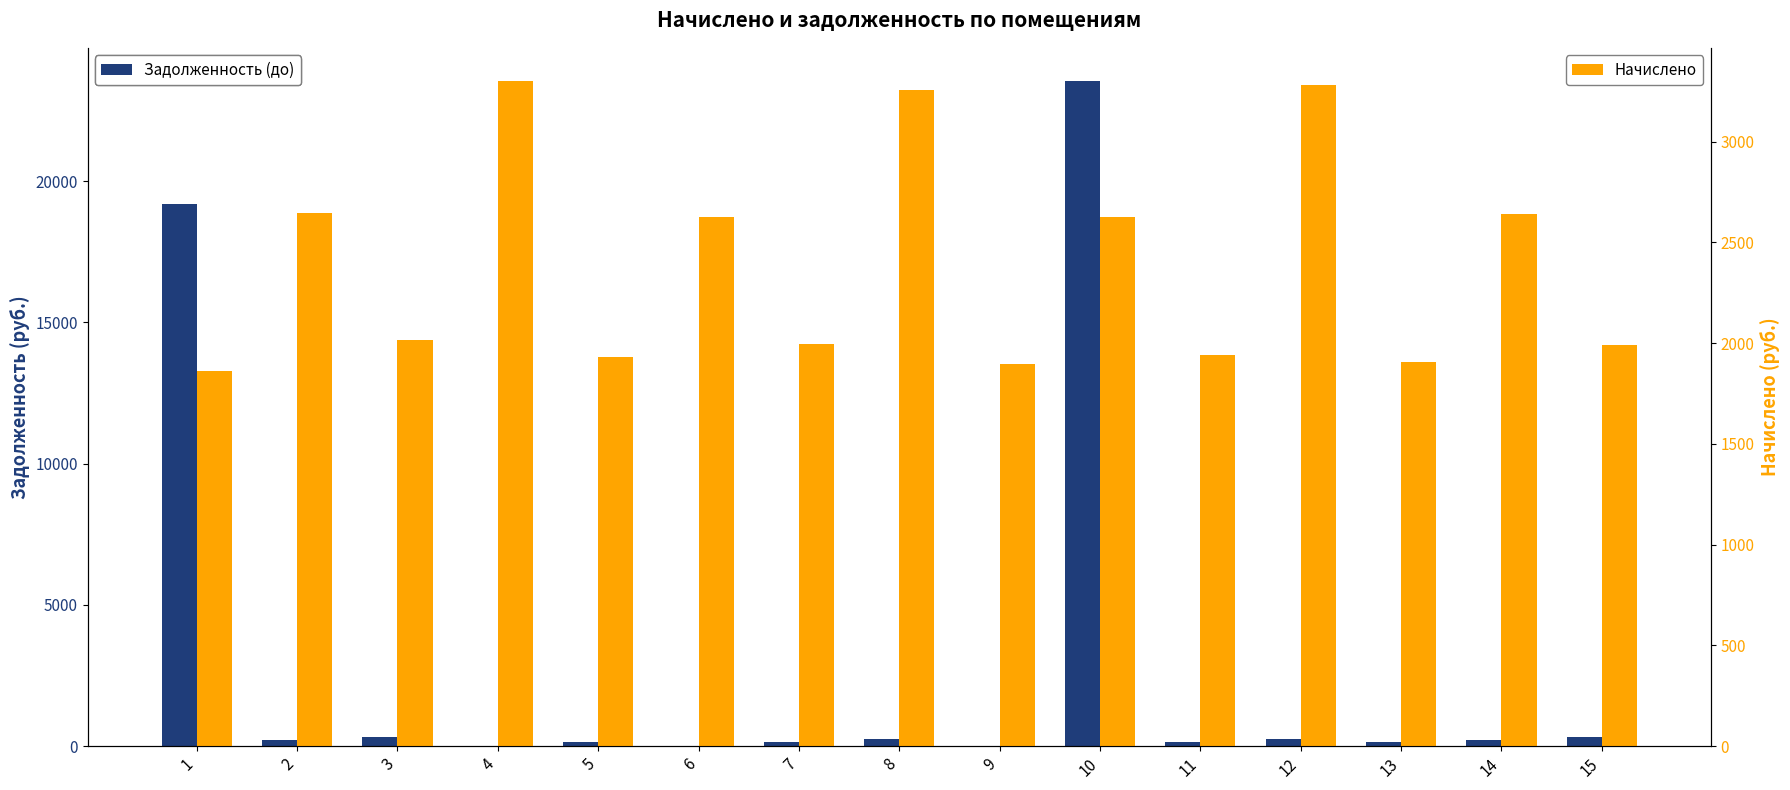

Reading right to left, transcribe all the data shown in this chart.

Задолженность (до): 15=336.6	14=222.7	13=159.0	12=273.5	11=161.7	10=23543.7	9=0.0	8=271.4	7=166.4	6=0.0	5=161.1	4=0.0	3=335.8	2=220.5	1=19179.2
Начислено: 15=1990.7	14=2639.4	13=1908.0	12=3281.8	11=1939.8	10=2626.7	9=1895.3	8=3256.3	7=1997.0	6=2626.7	5=1933.4	4=3300.8	3=2016.1	2=2645.8	1=1863.5